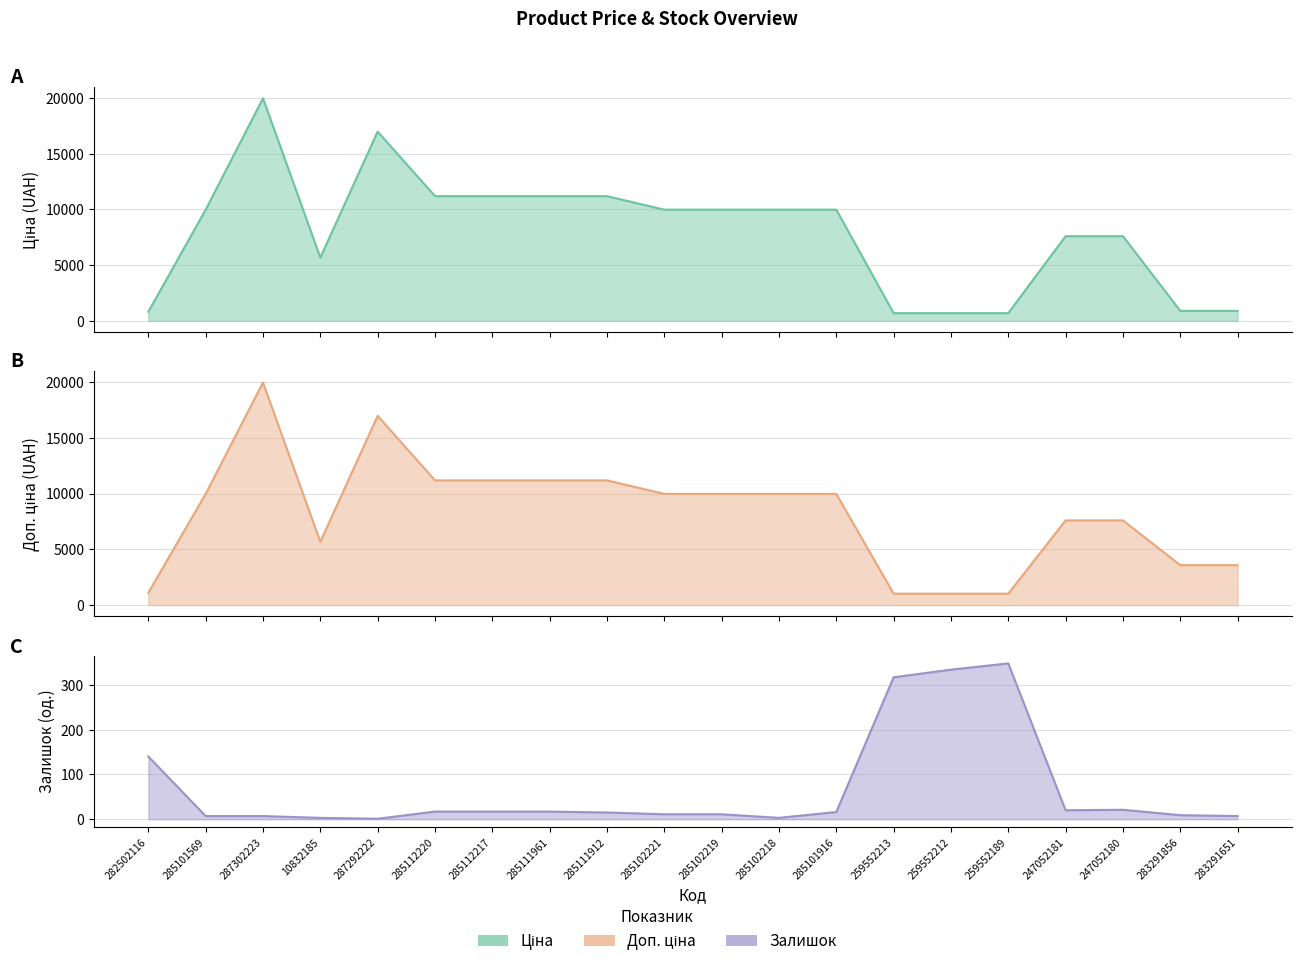

At 285112220, list the series in order from largest to smallest.

Ціна, Доп. ціна, Залишок